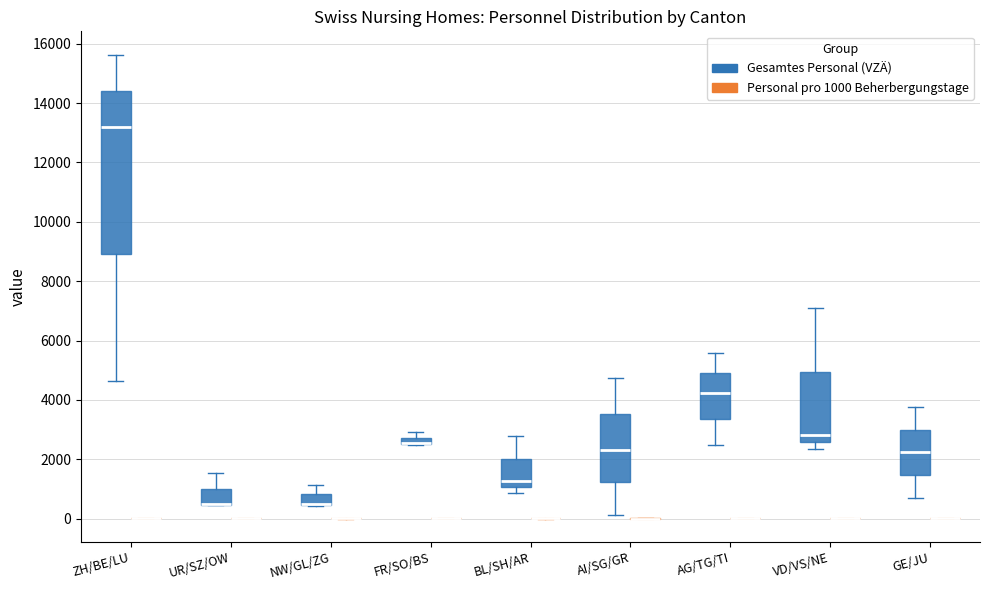

Comparing the boxes themselves (not the whiskers), which one is the tallest?

ZH/BE/LU (Gesamtes Personal (VZÄ))